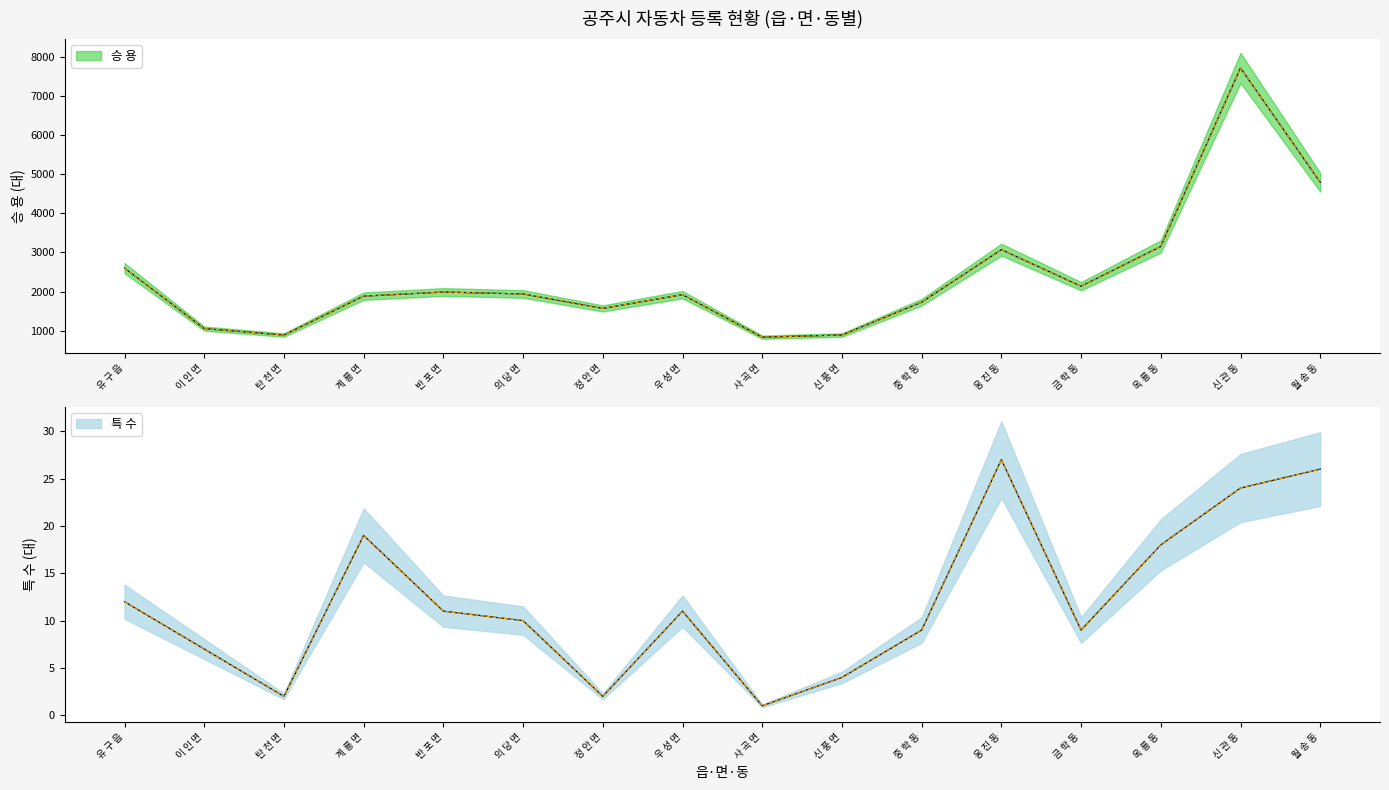

Reading right to left, what are all the values shown in this chart?

승 용: 4794	7716	3153	2137	3072	1728	890	835	1921	1570	1939	1989	1883	889	1055	2600
특 수: 26	24	18	9	27	9	4	1	11	2	10	11	19	2	7	12